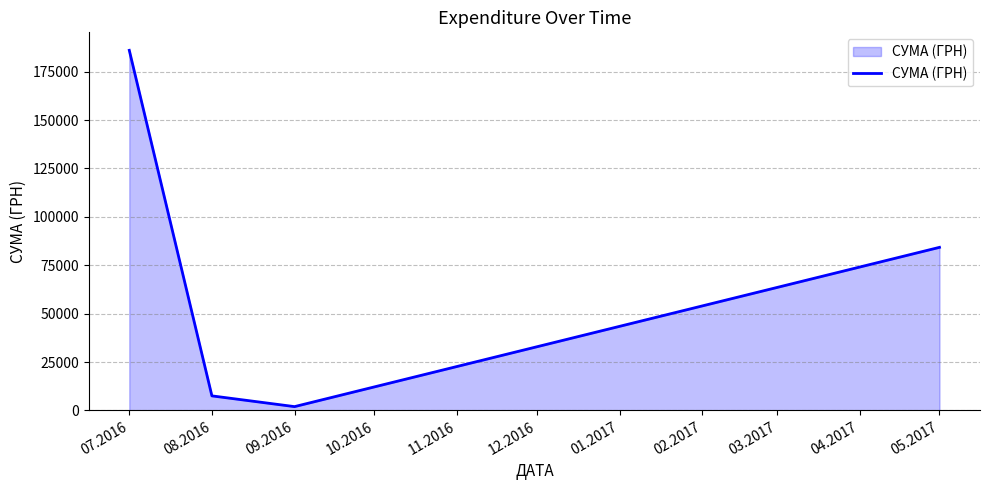

At which category does the chart reach its minimum across all series?

09.2016